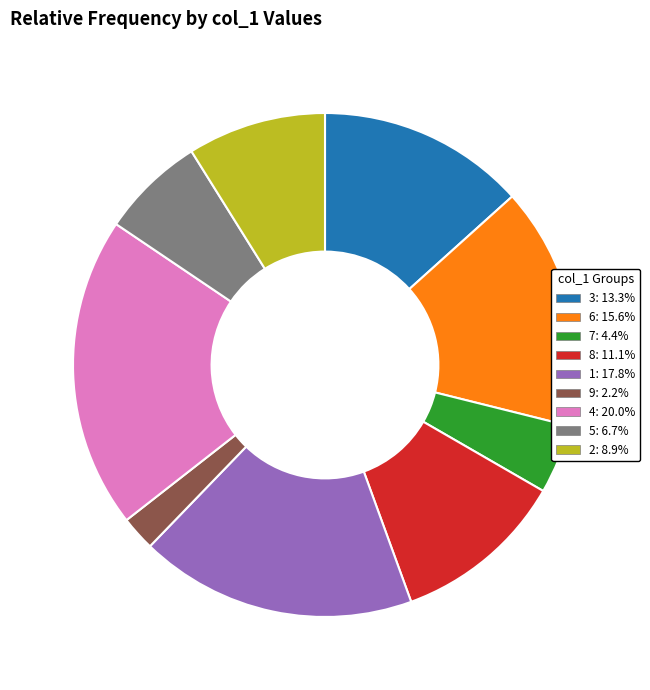

Is 7 the majority of the pie?

No